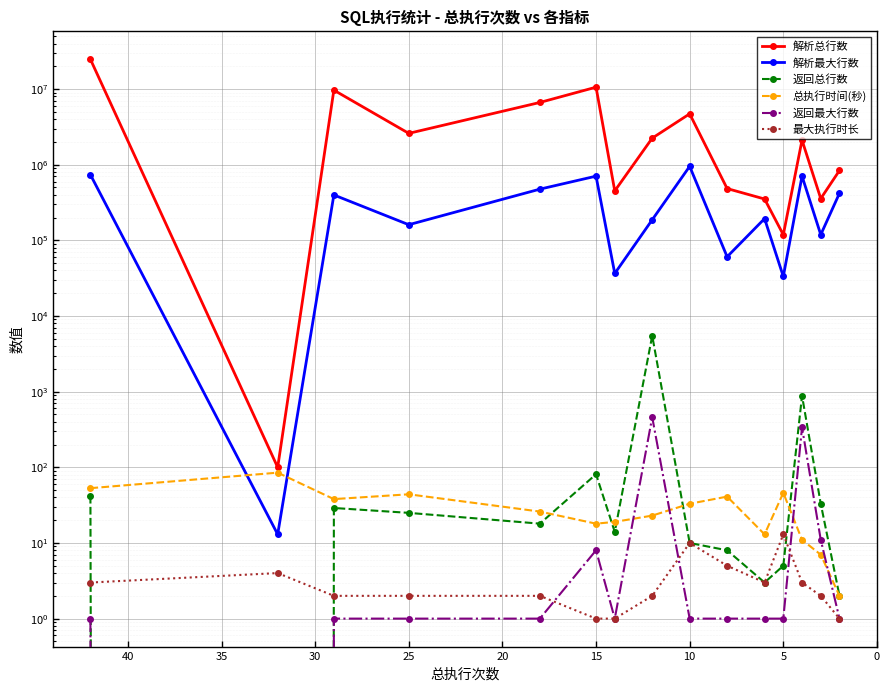

At how many categories does at least one series exceed 21397877?

1